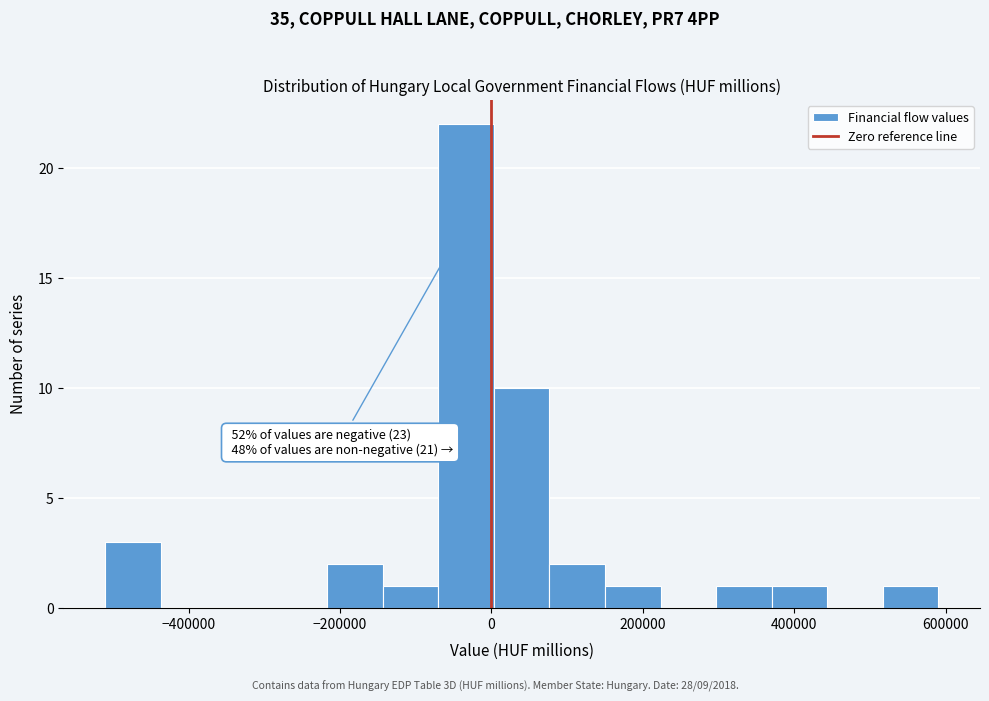

Read against the x-axis, roughly where is the centre of the tallest bar?

-40000